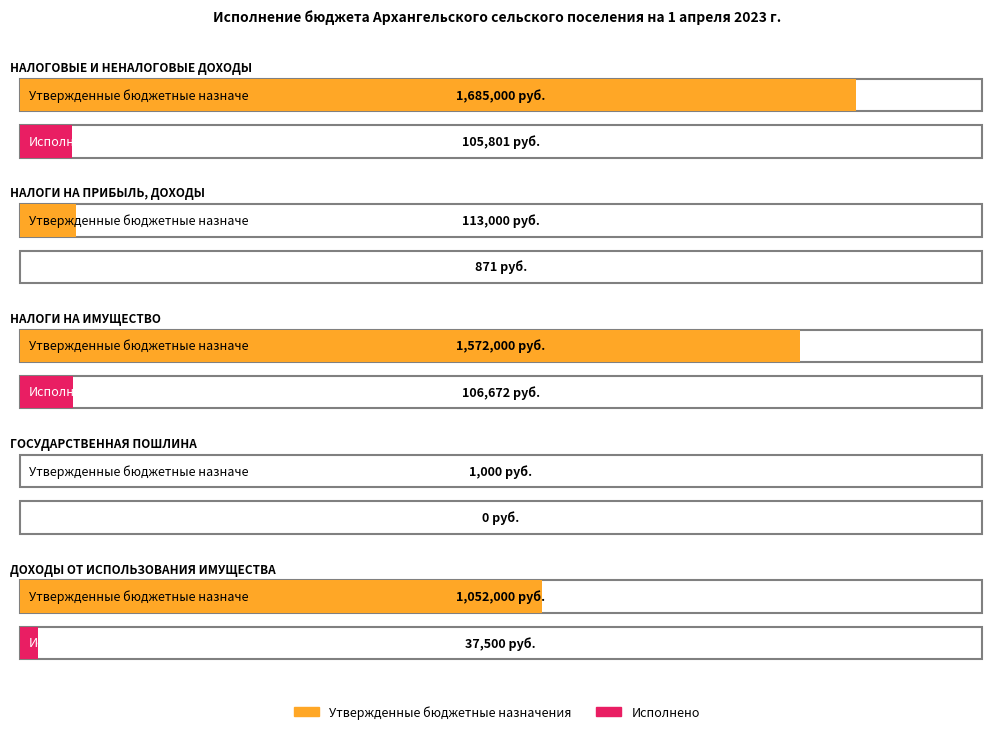

Are the bars grouped side by side (vs. stacked)?

Yes